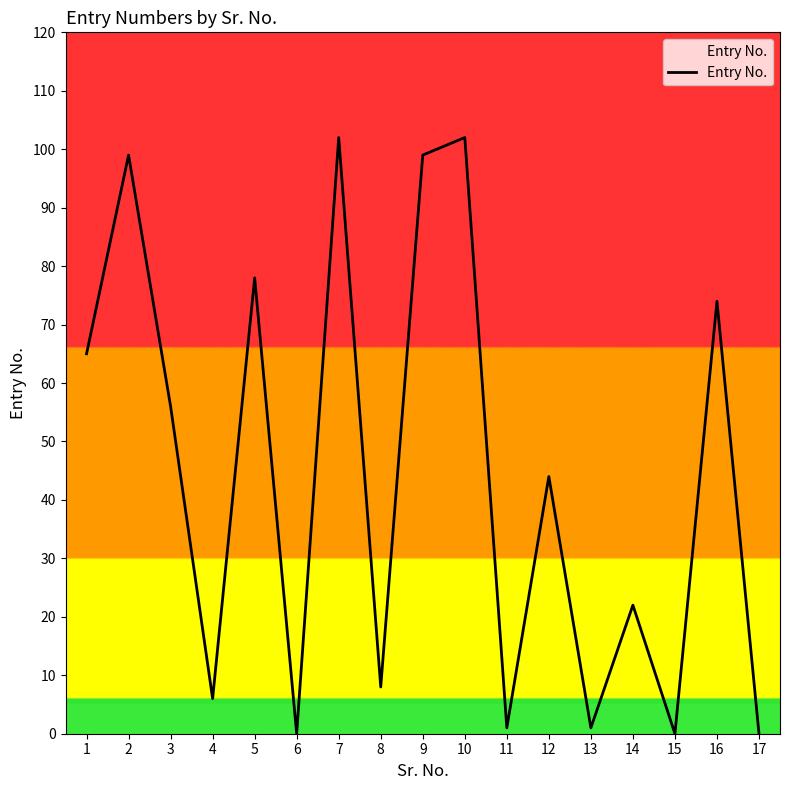

Between 7 and 5, which is larger?

7